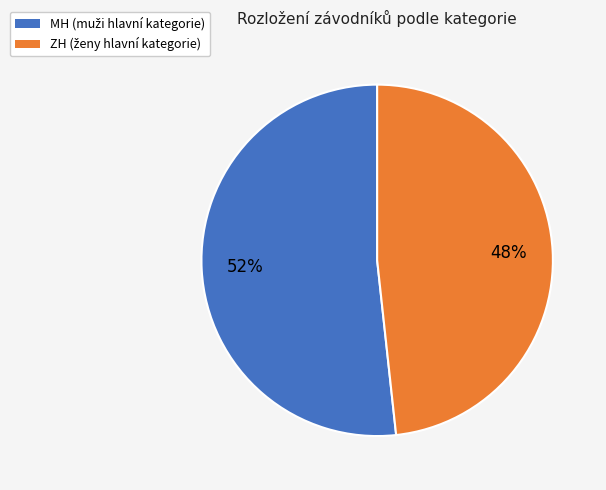

Do MH and ZH together represent more than half of the pie?

Yes